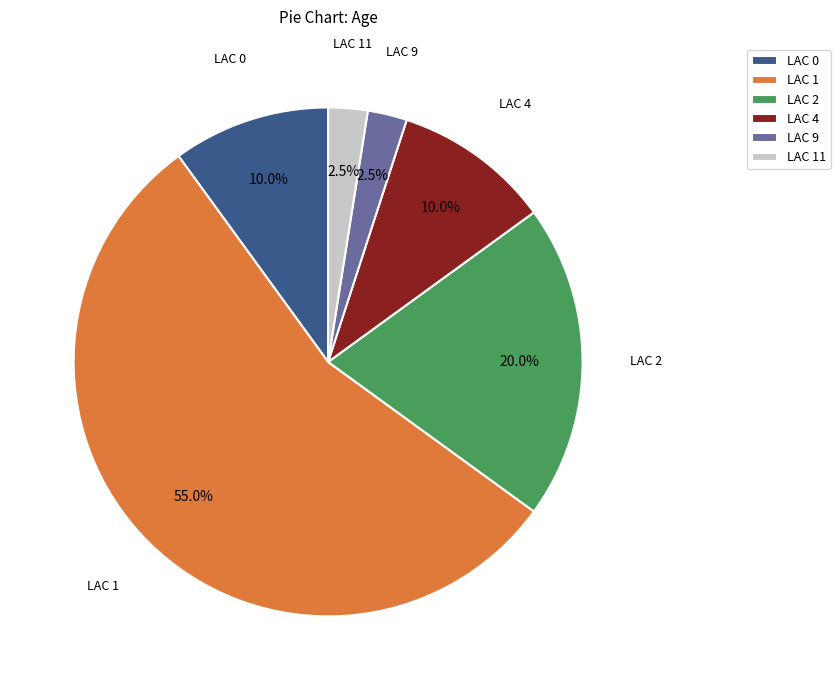

To the nearest percent, what is the difference between the largest and smallest slice percentages?

52%